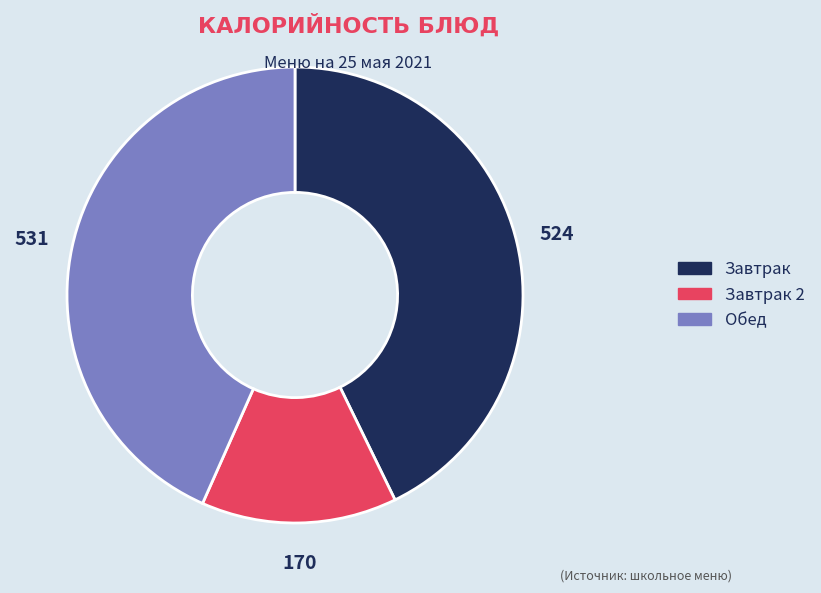

Is there a majority slice in this chart?

No